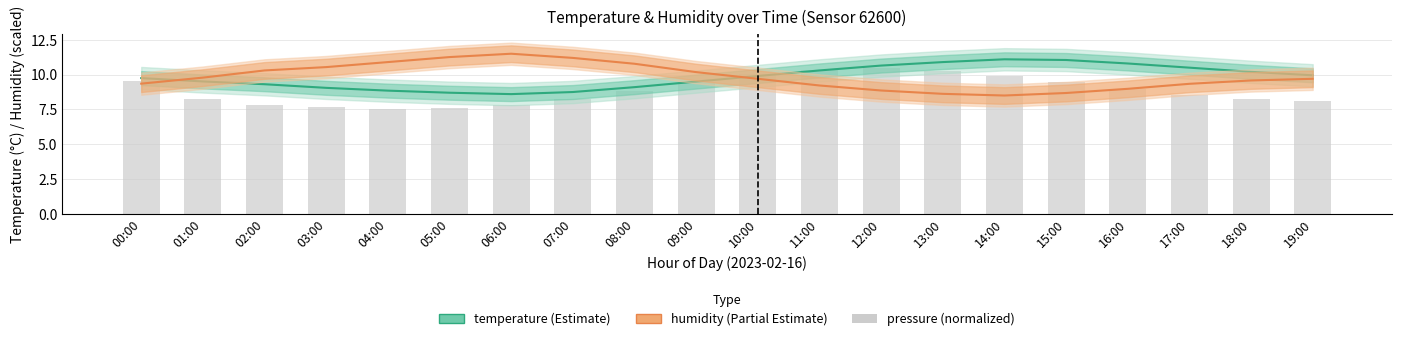

Which series has the largest total across all categories?

humidity (Partial Estimate)